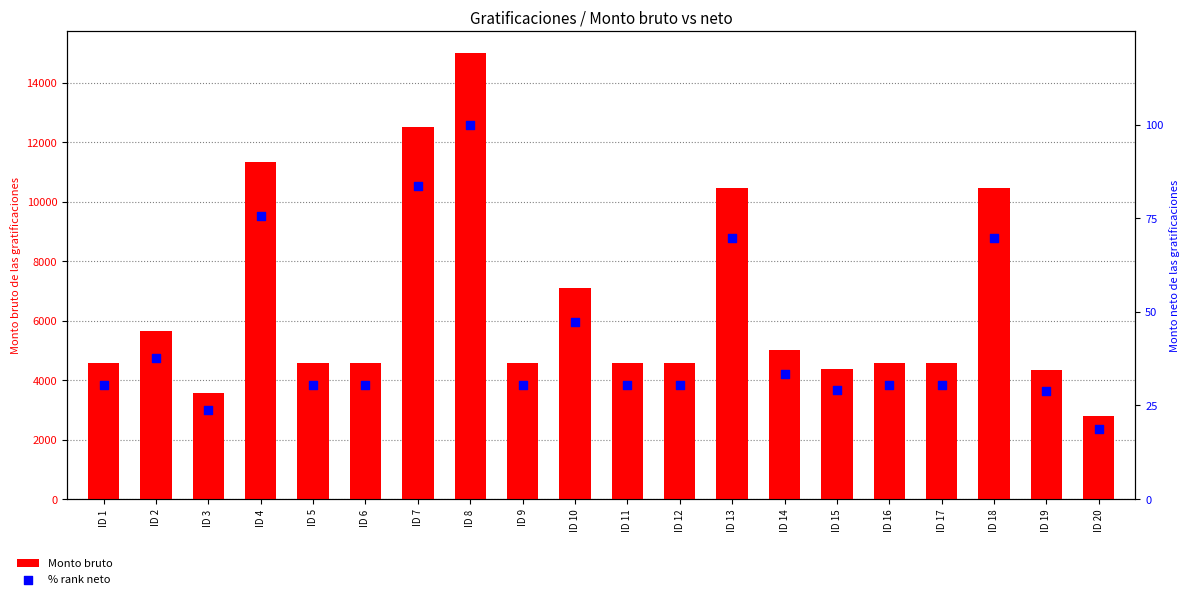

Which series contains the highest Y value?

Monto bruto